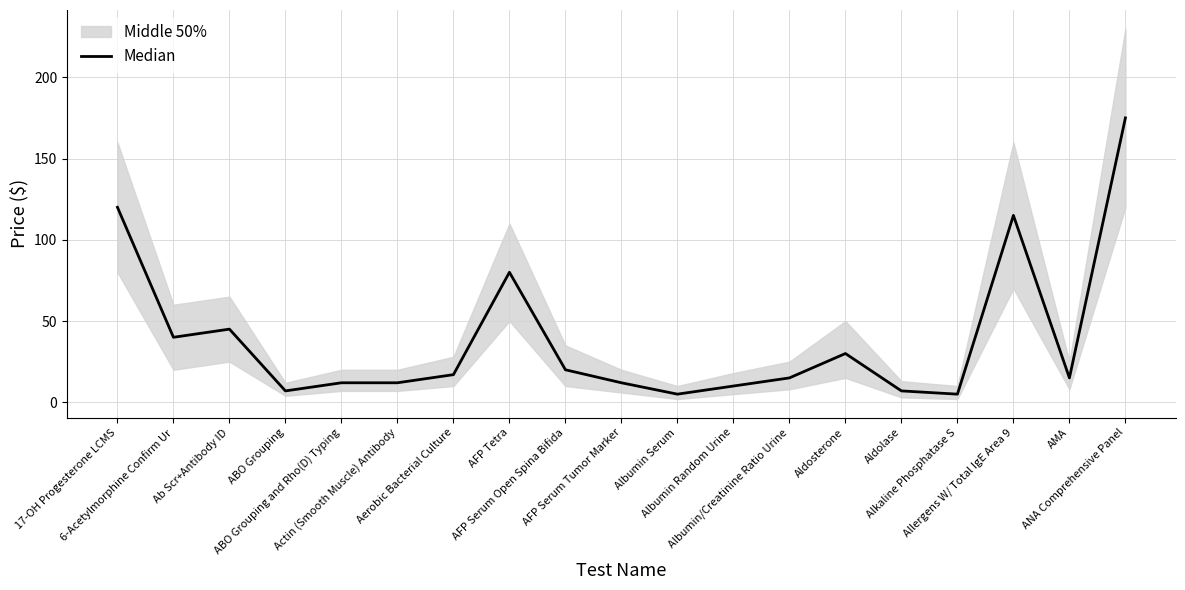

What is the change in value from 17-OH Progesterone LCMS to ABO Grouping?

-113